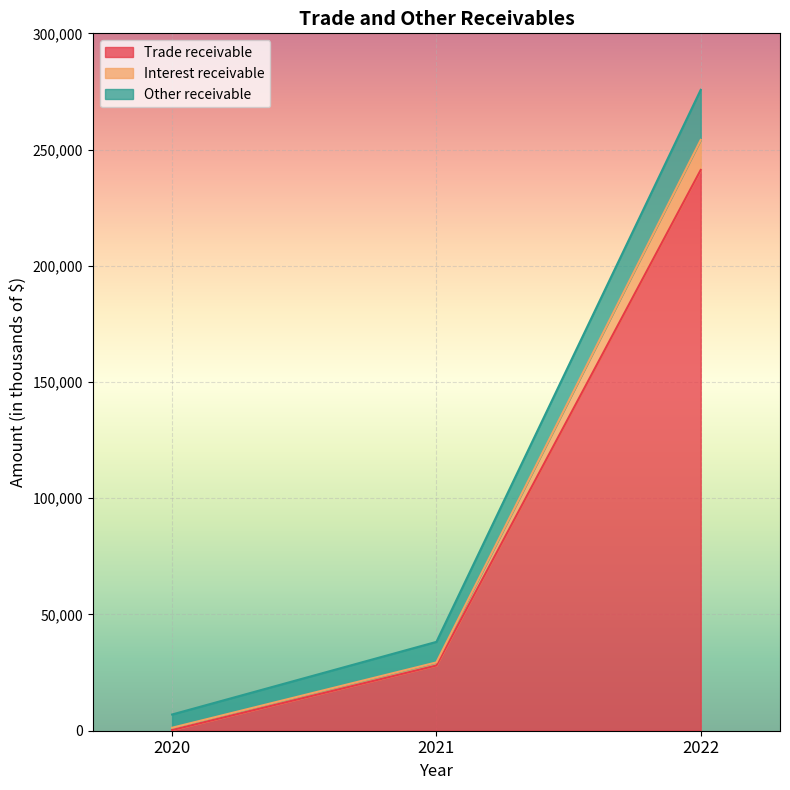

At which category is the sum across all series the highest?

2022